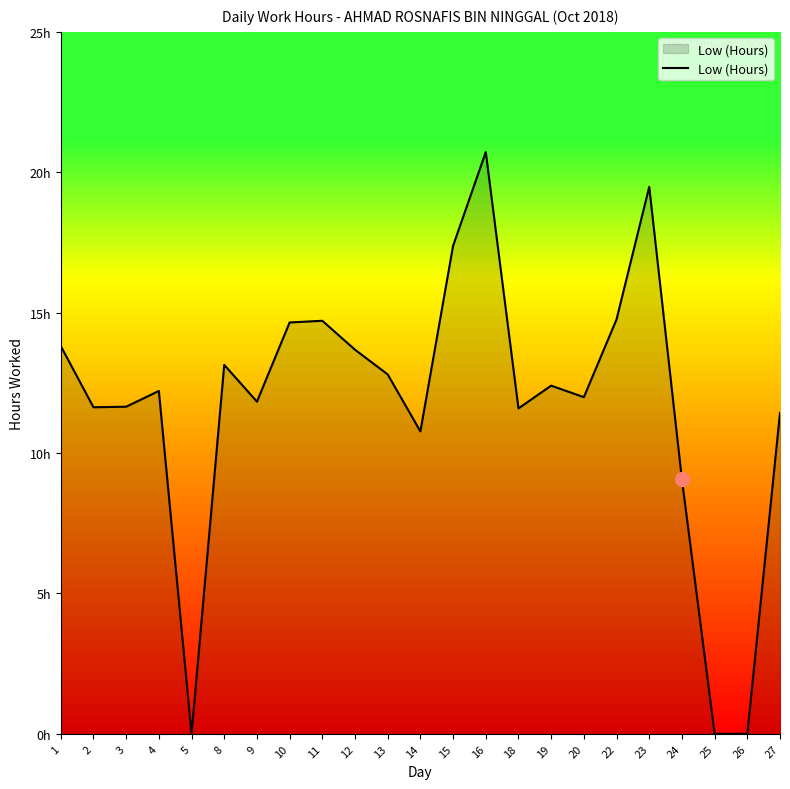

Does the chart display data point markers on the line(s)?

No